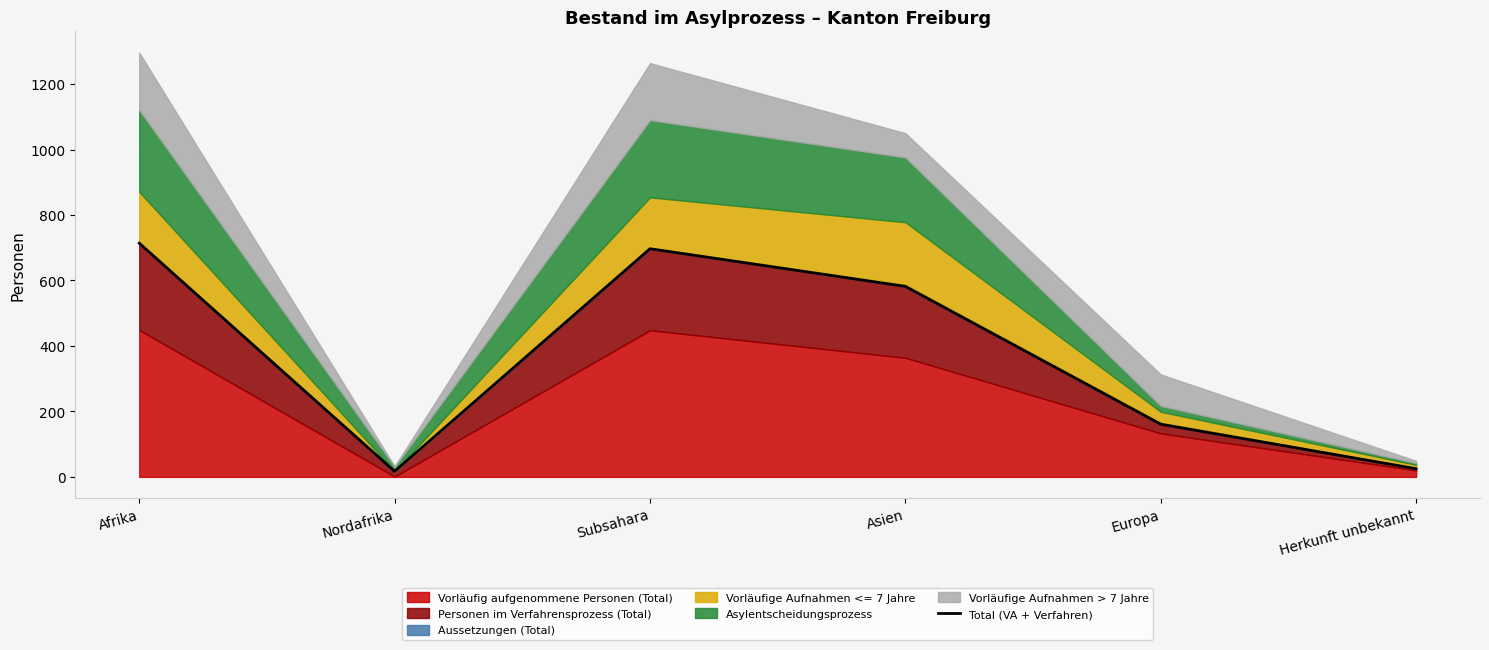

How many interior local peaks (higher than both neighbors) does the data have?

1